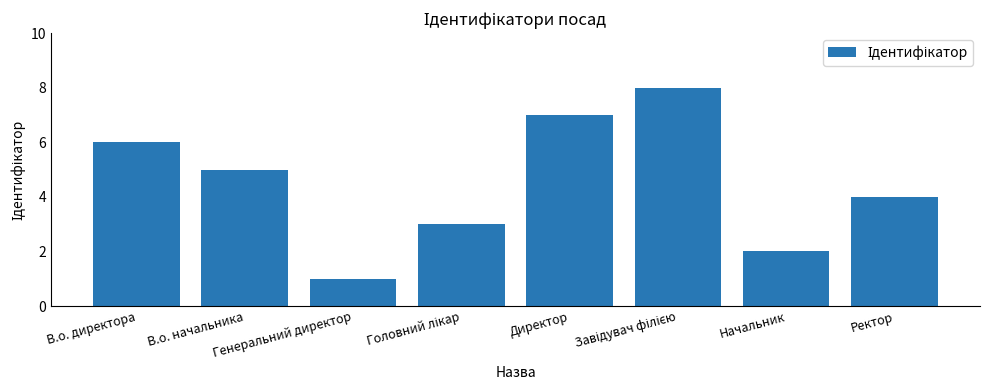

How many values are below 5?

4